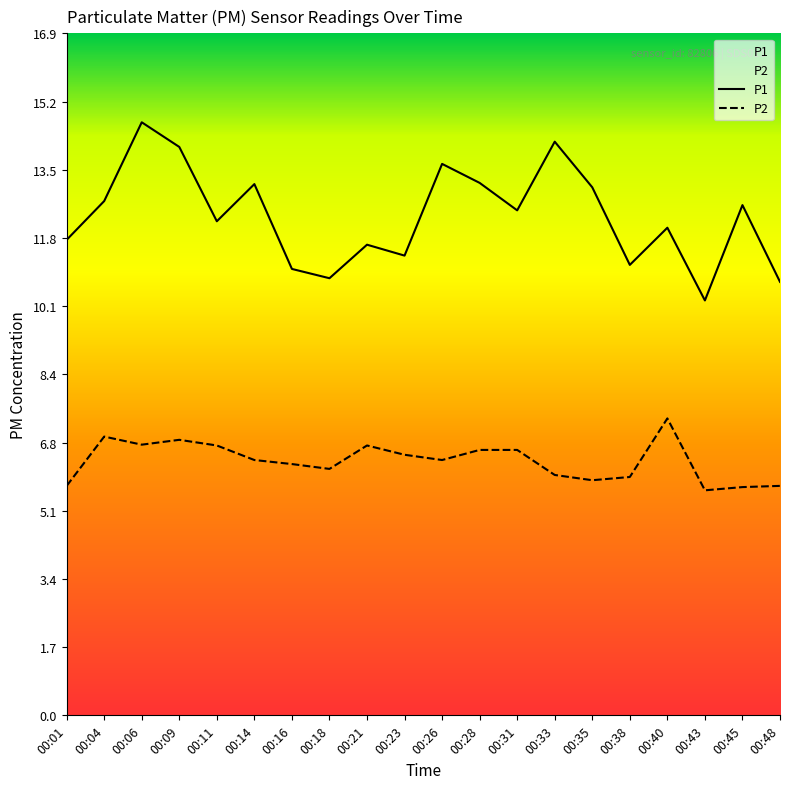

Where is the first local maximum for P2?

00:04